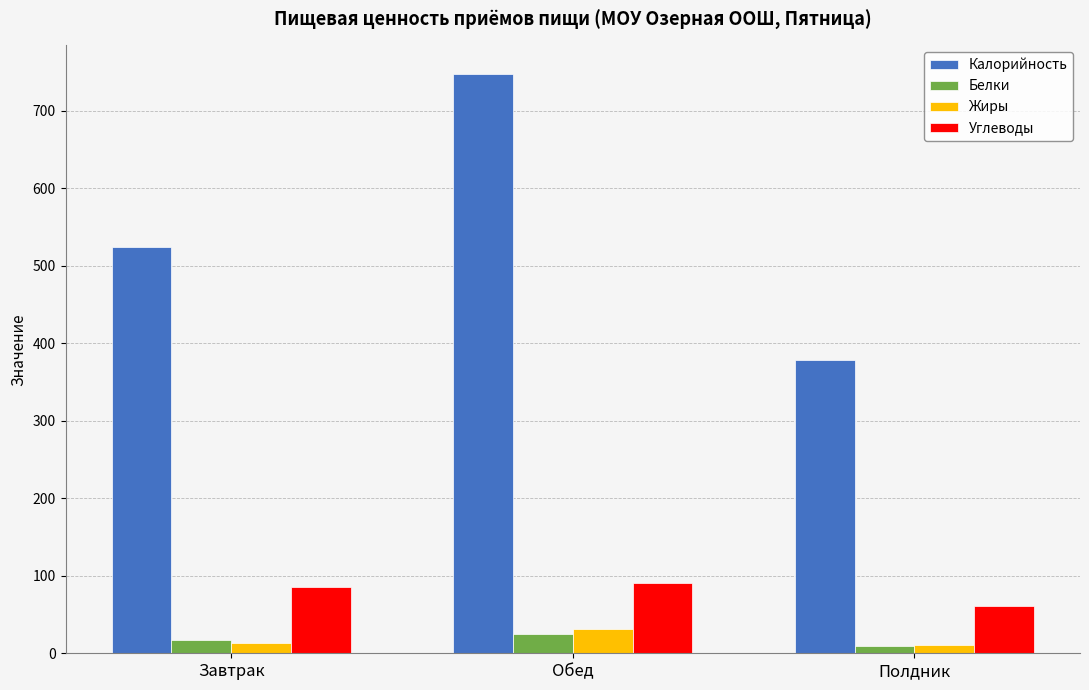

What is the label of the 2nd bar from the left?

Обед